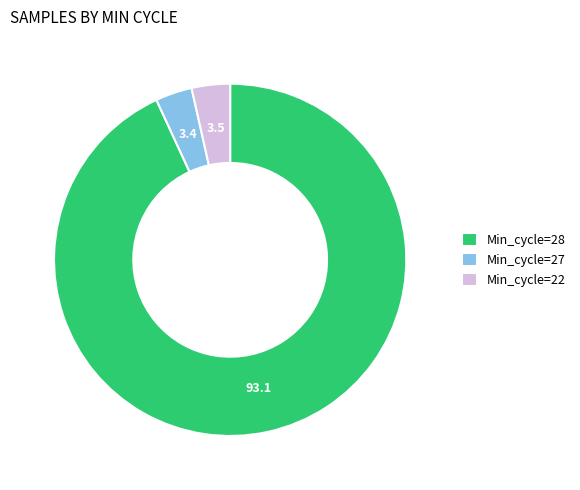

Between Min_cycle=28 and Min_cycle=27, which is larger?

Min_cycle=28